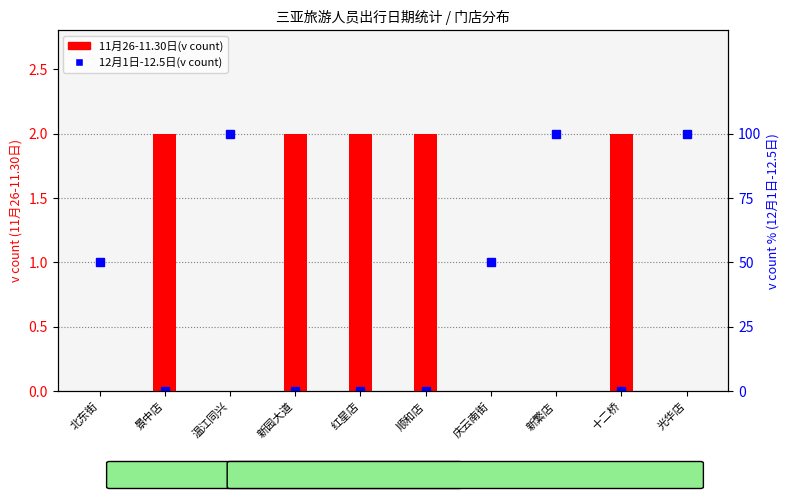

What is the difference between the highest and lowest values at 北东街?

1